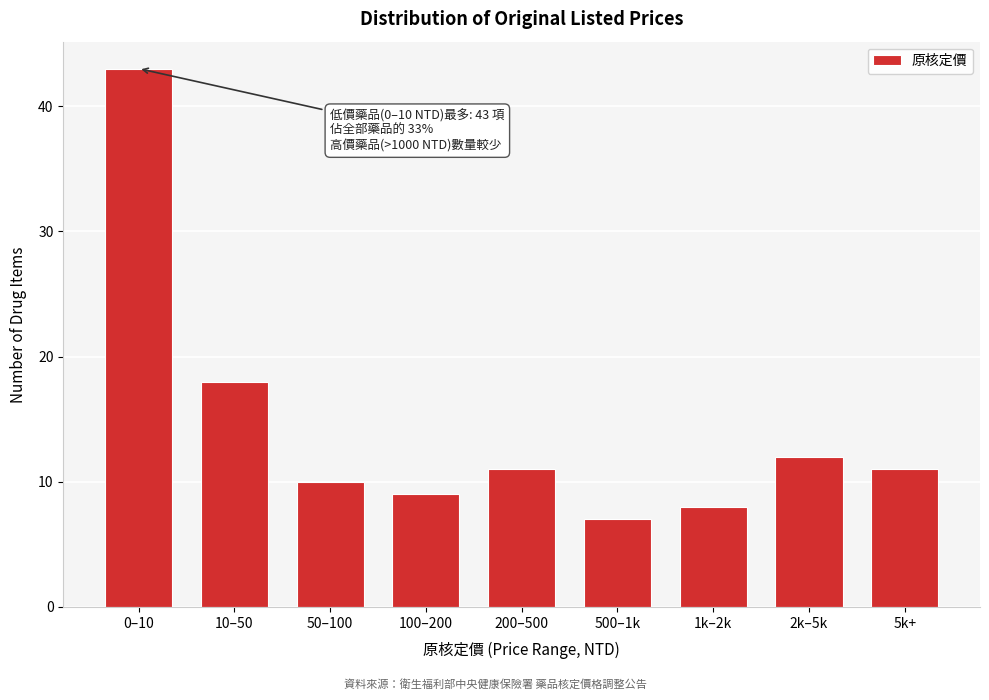

Reading right to left, list all the values displayed in this chart.

5k+=11	2k–5k=12	1k–2k=8	500–1k=7	200–500=11	100–200=9	50–100=10	10–50=18	0–10=43